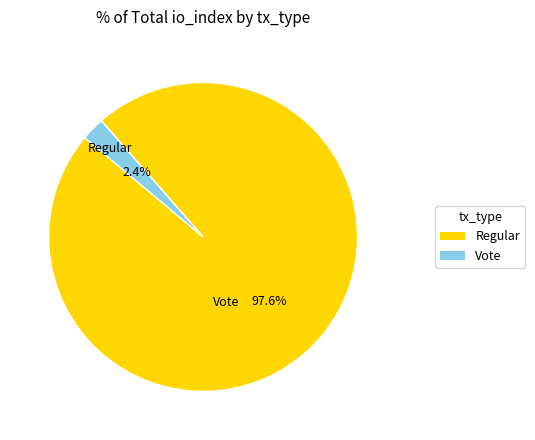

What is the largest slice in the pie chart?

Regular